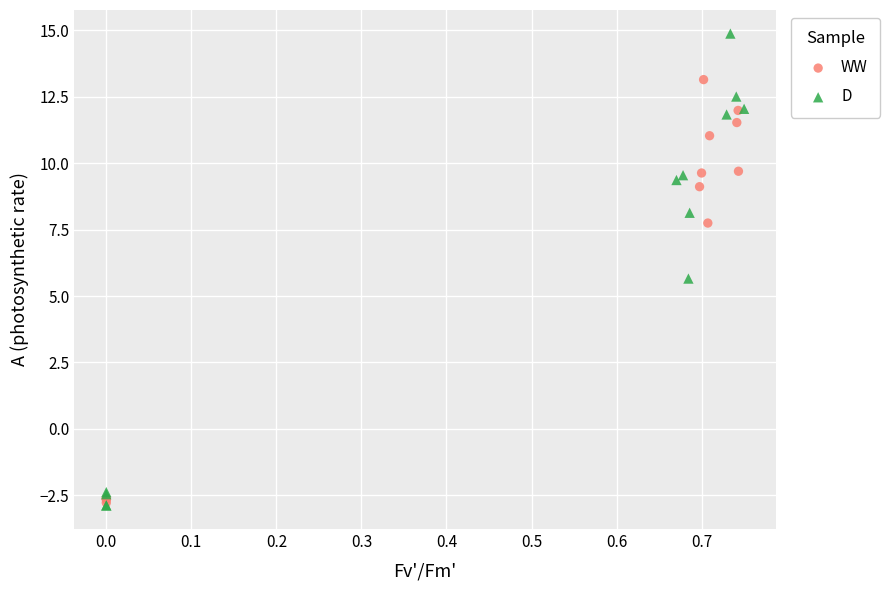

Which series has the largest Y range (max minus min)?

D